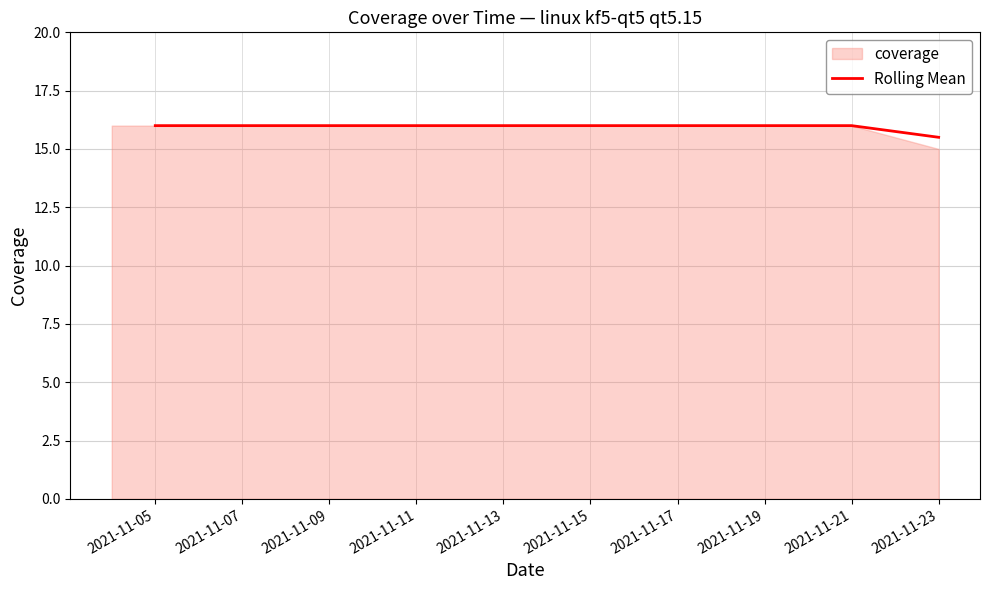

What is the minimum value for Rolling Mean?

15.5